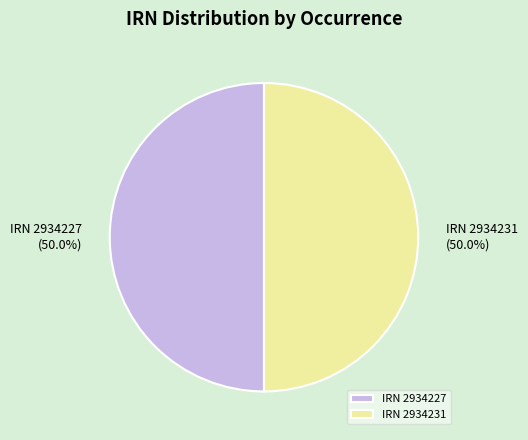

How much of the chart is everything except IRN 2934231?

50.0%